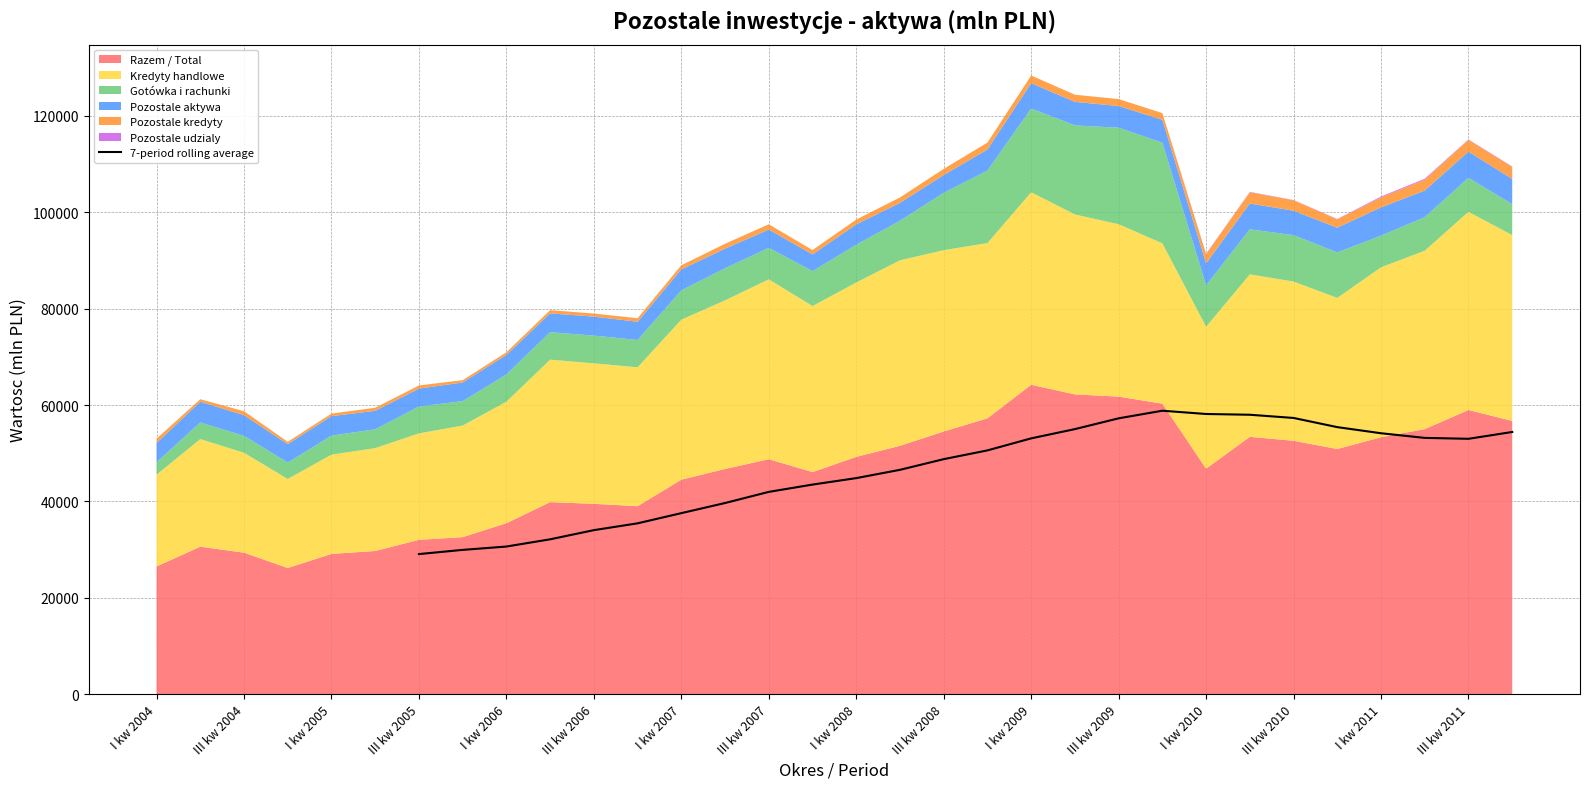

Is it true that the value at III kw 2007 is 17044.0?

False